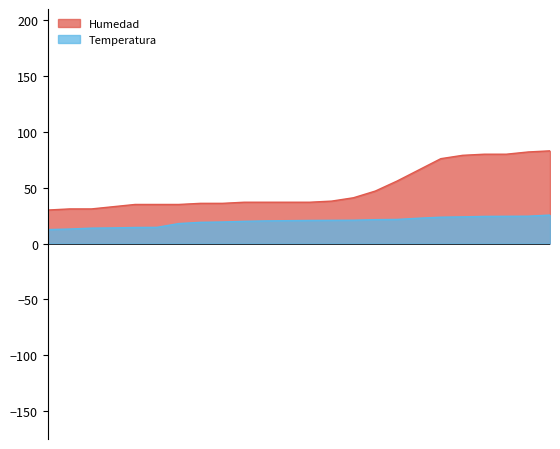

What are all the series names shown in the legend?

Humedad, Temperatura